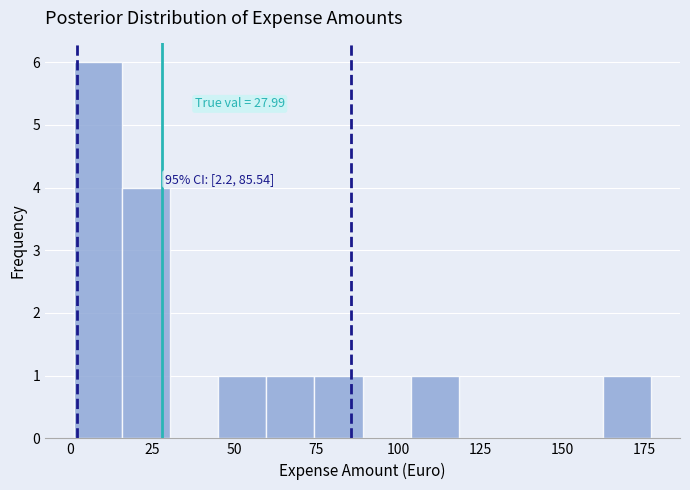

Around what value on the x-axis is the tallest bar? Give the approximate position of its centre, as read against the axis.

10